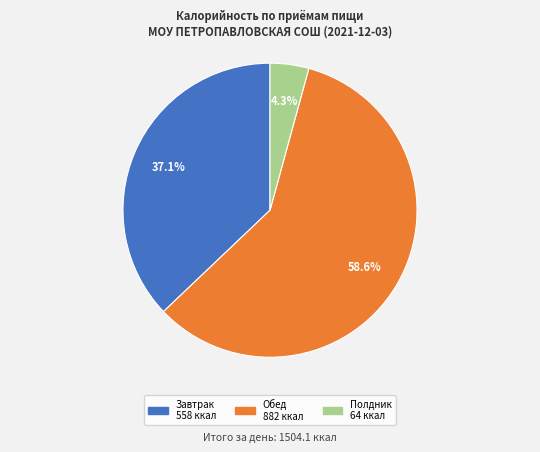

To the nearest percent, what portion does Полдник represent?

4%